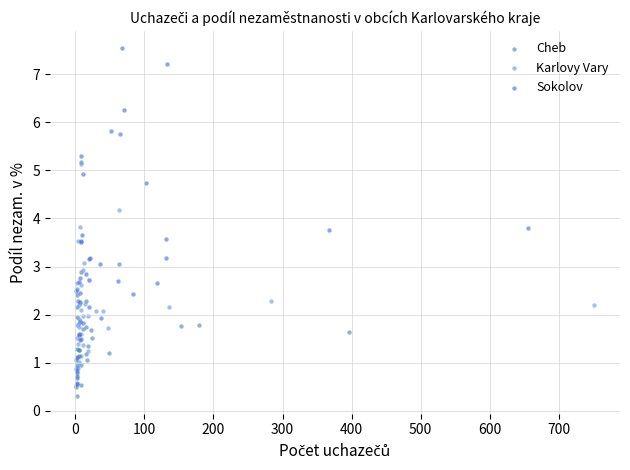

What are all the series names shown in the legend?

Cheb, Karlovy Vary, Sokolov